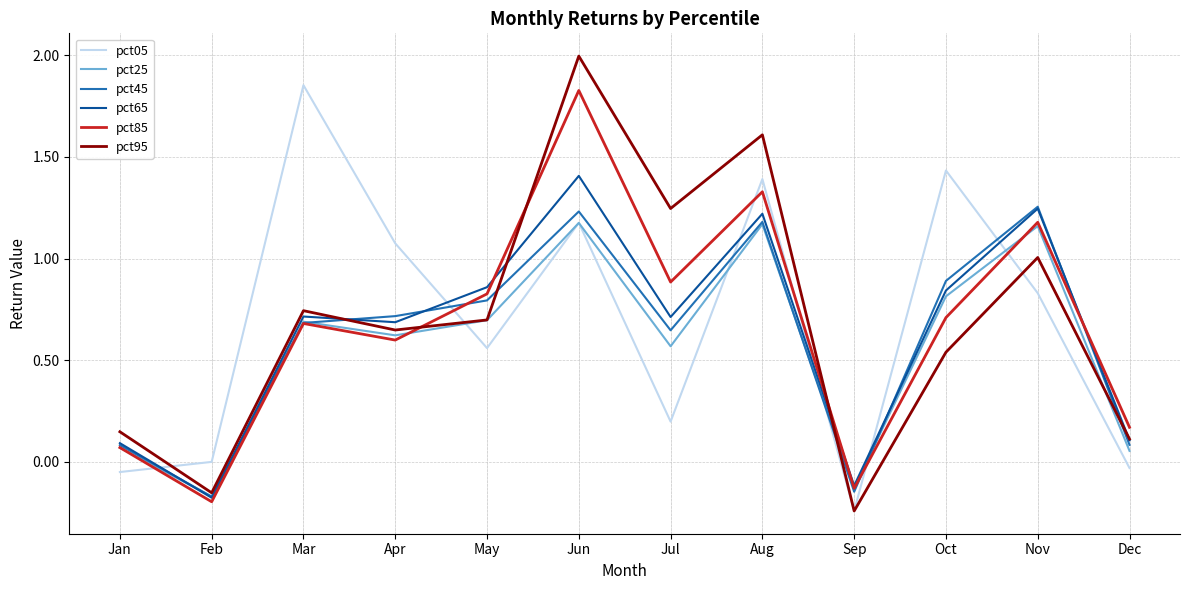

Is the value of pct85 at Apr greater than the value of pct65 at Oct?

No